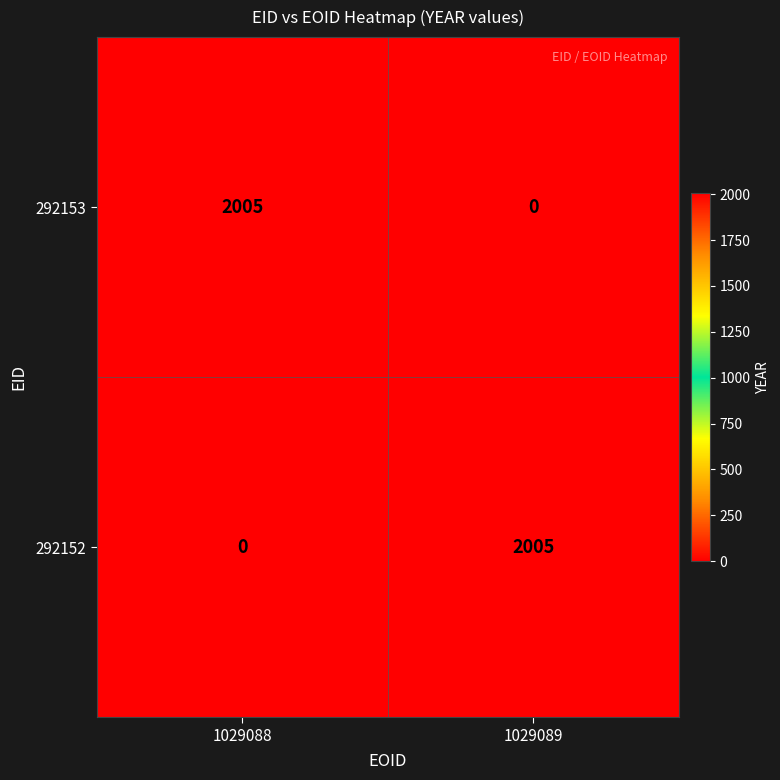

Is it true that 292153 equals 3534 at 1029088?

False